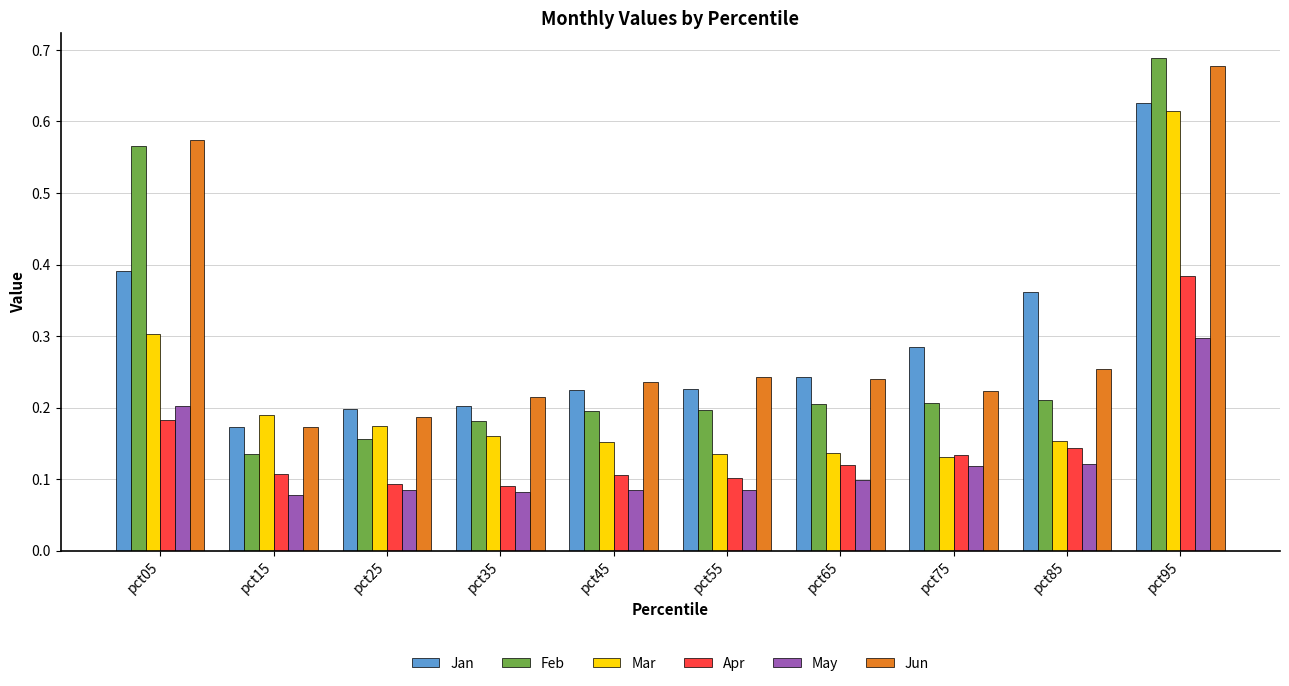

Count the Mar values in the range 0 to 1.

10